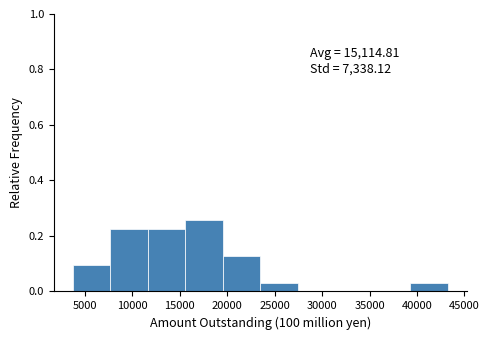

Over which range of the x-axis is the bar tallest?

15500 to 19500